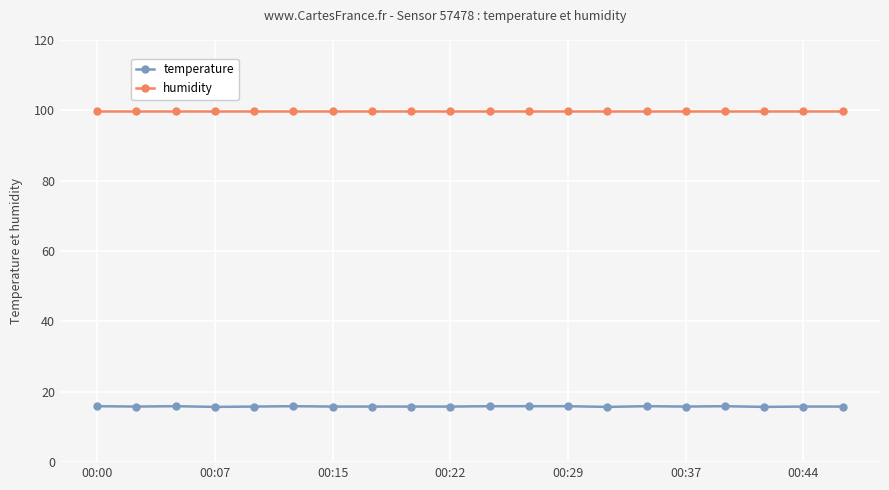

What is the sum of all humidity values?

1998.0